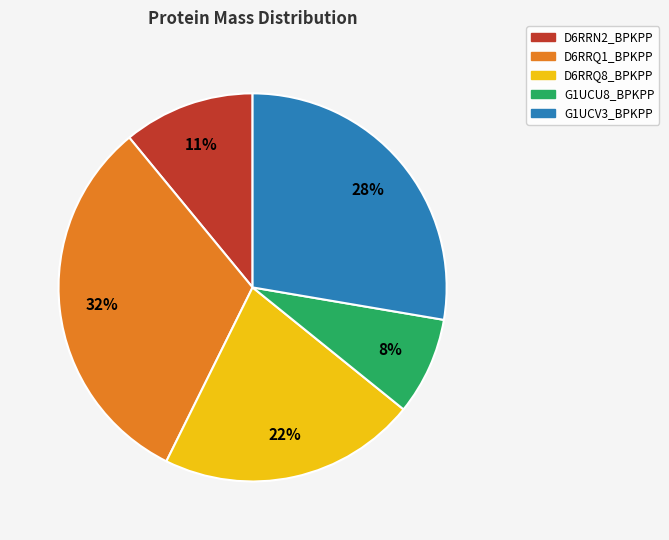

Which category has the biggest portion of the pie?

D6RRQ1_BPKPP